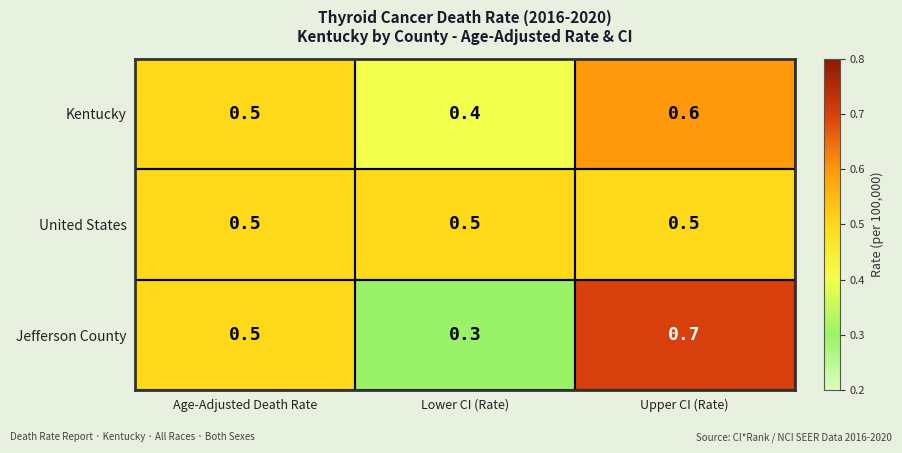

What is the minimum value shown in the chart?

0.3